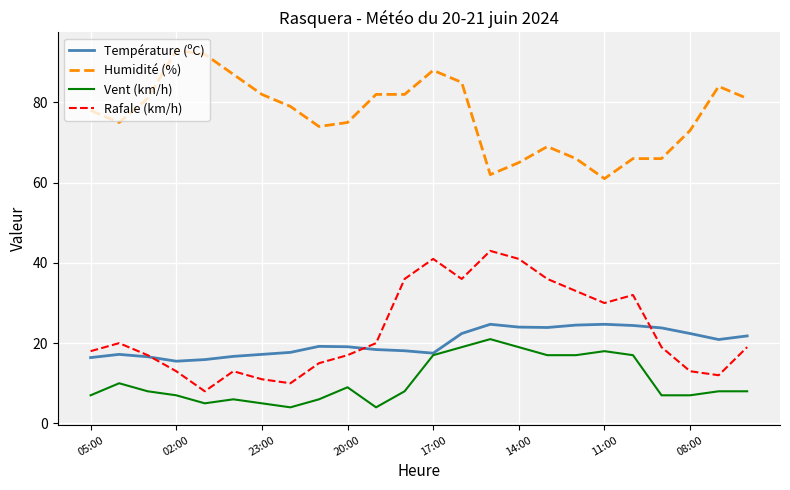

What is the minimum value for Température (ºC)?

15.5